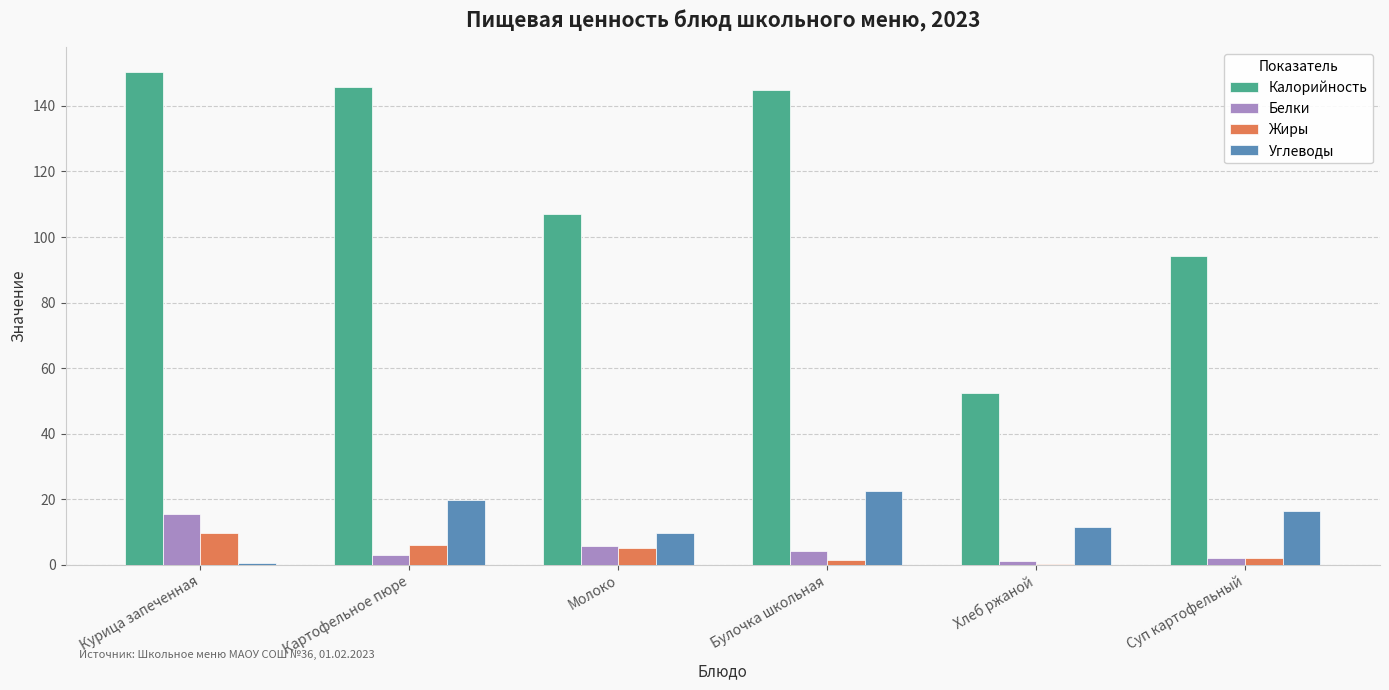

At which label does Белки reach its peak?

Курица запеченная